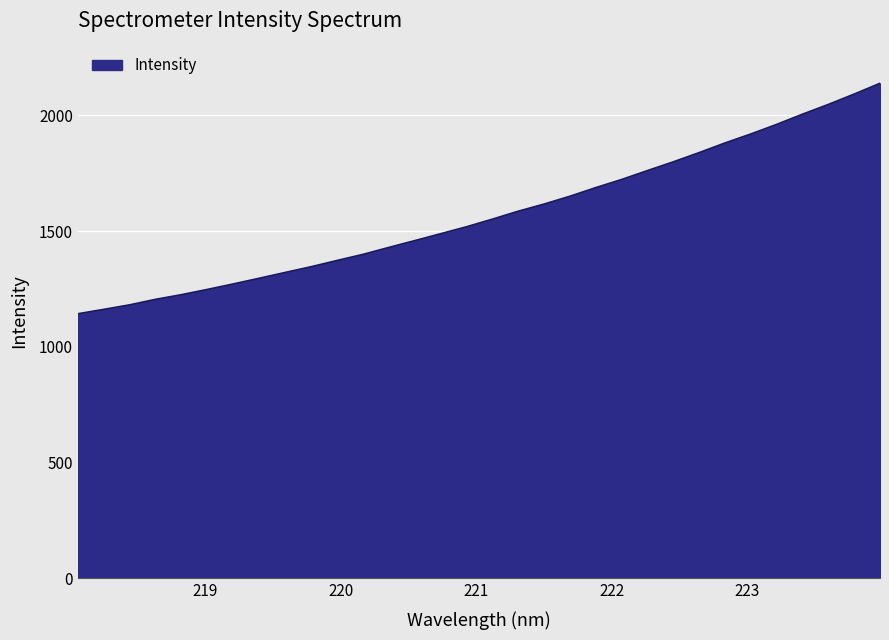

How many lines are shown in the chart?

1